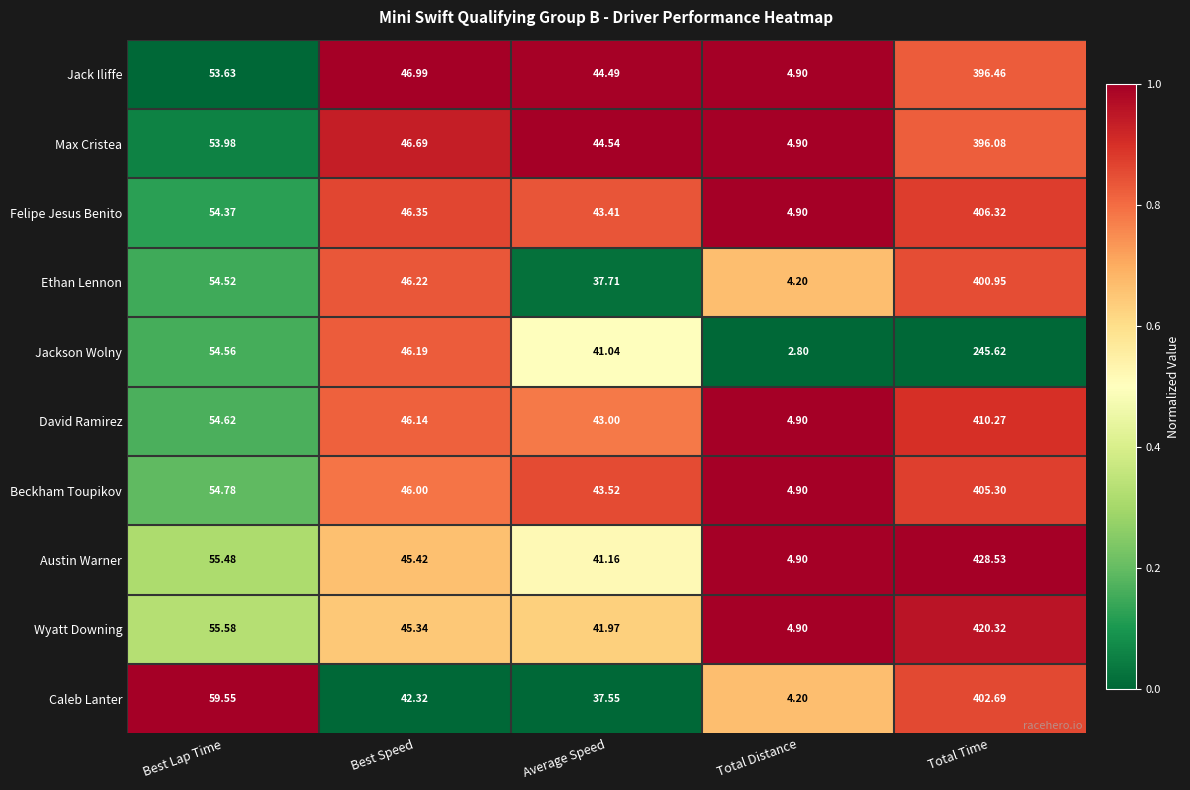

Which label corresponds to the largest value in the chart?

Total Time